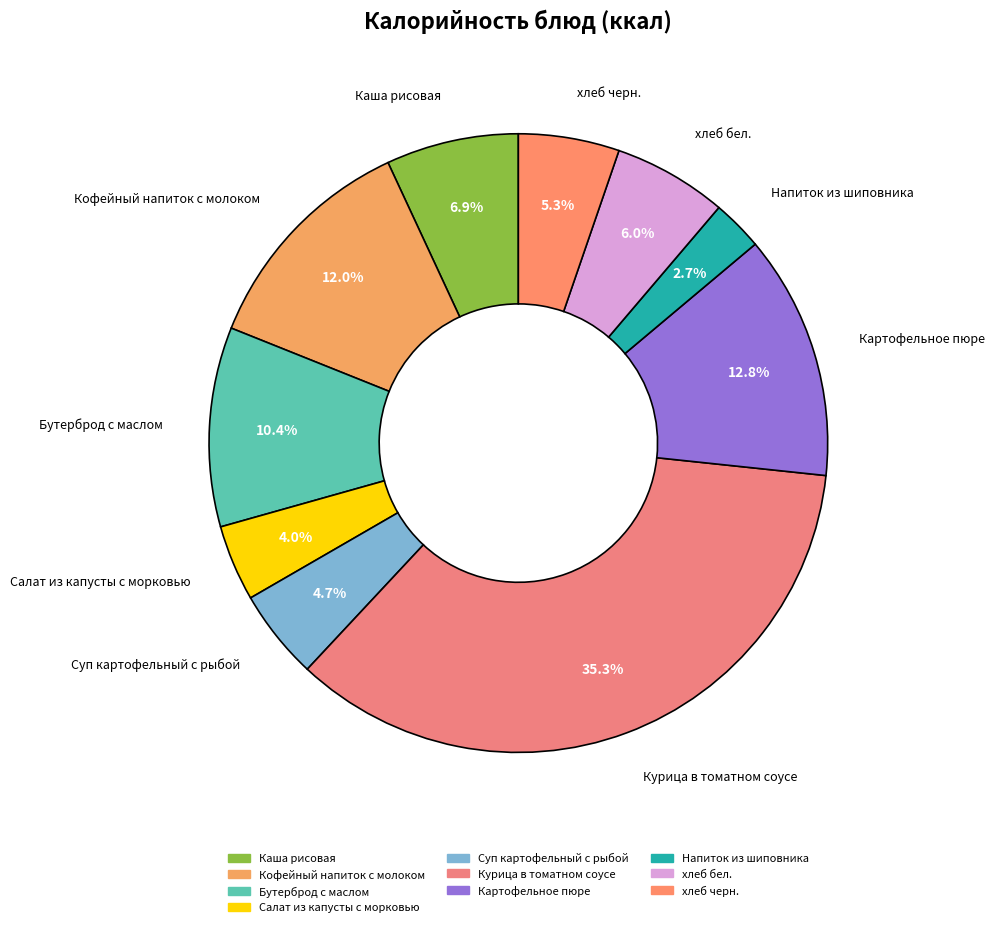

True or false: Каша рисовая accounts for 2% of the total.

False